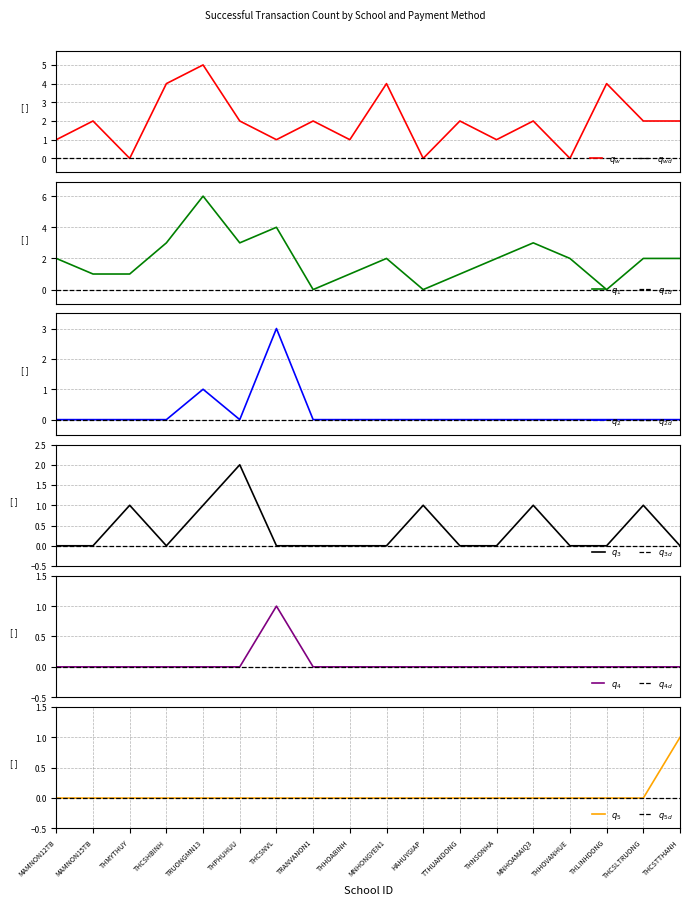

At which label does DEPOSIT CODE Count reach its peak?

TRUONGMN13